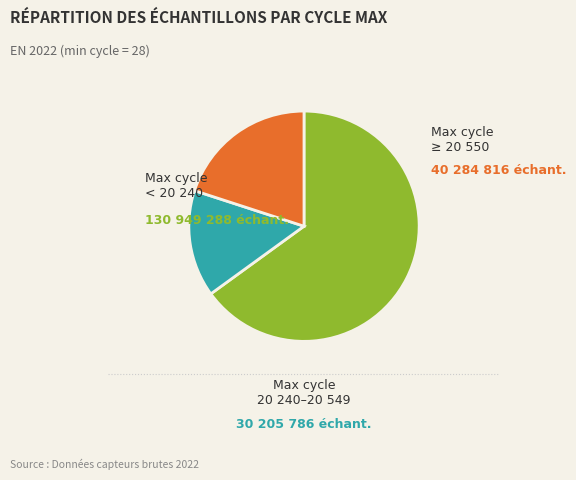

How many slices are in this pie chart?

3